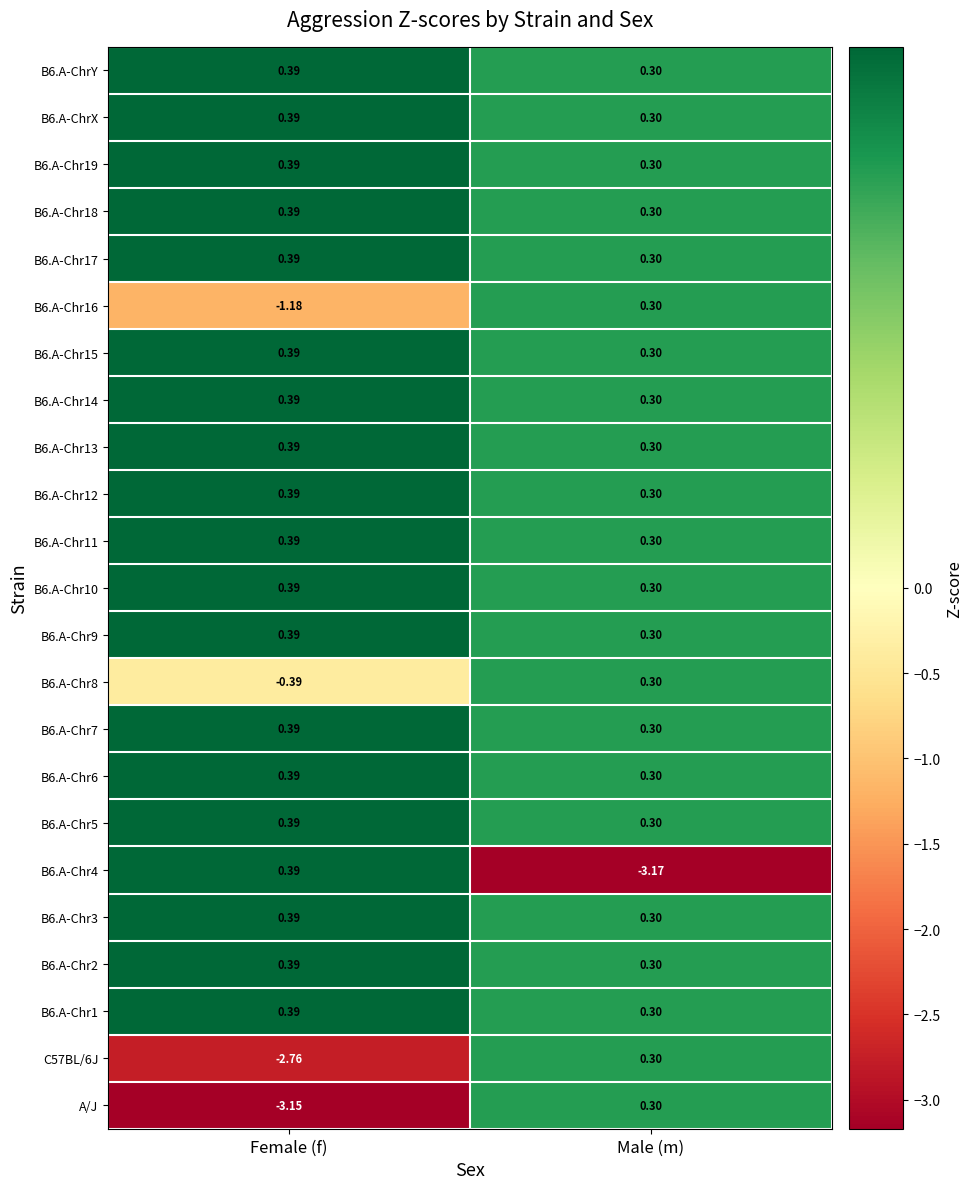

Count the number of data series in this chart.

23